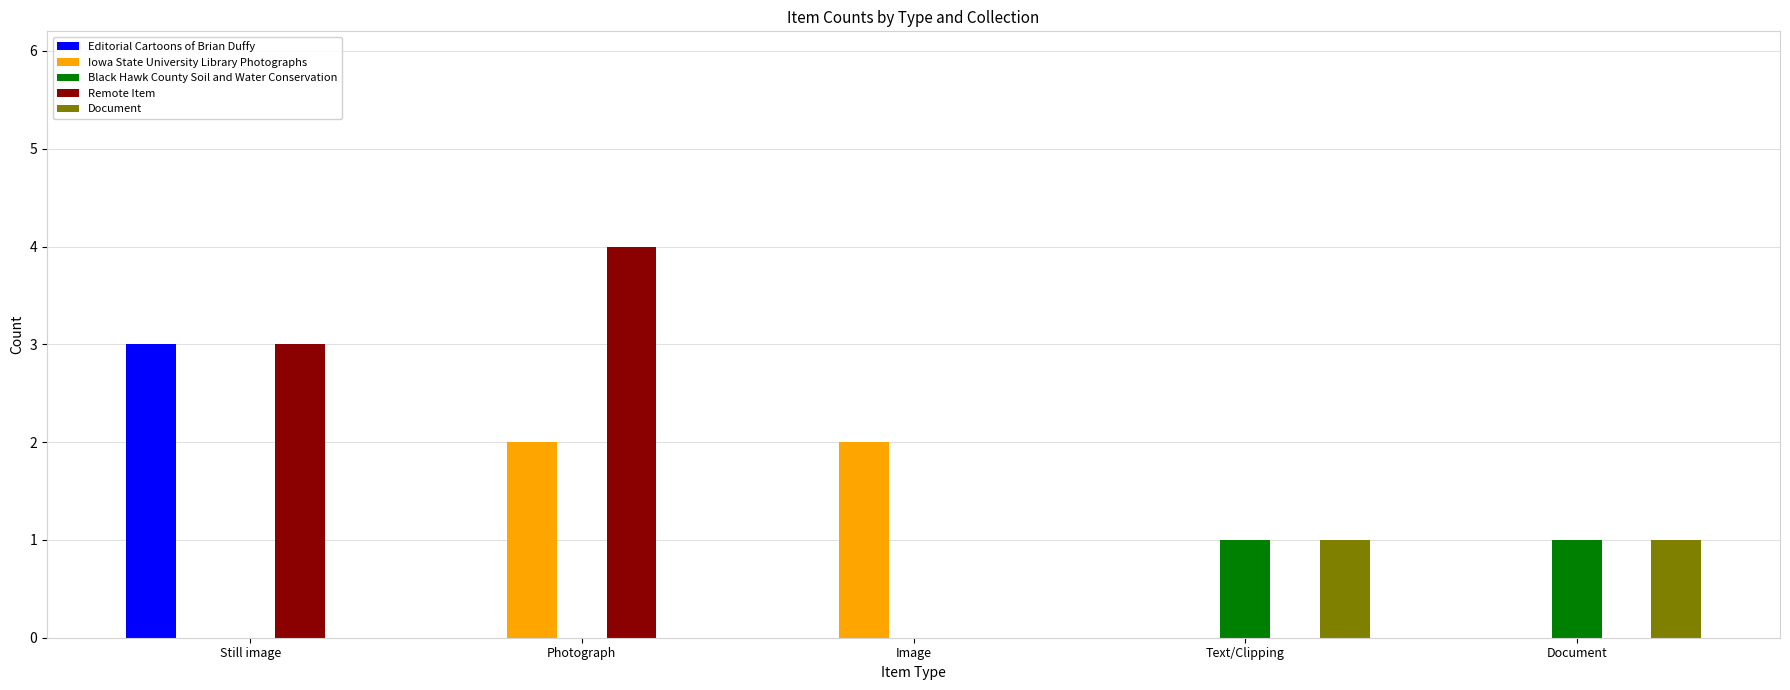

What is the sum of all Remote Item values?

7